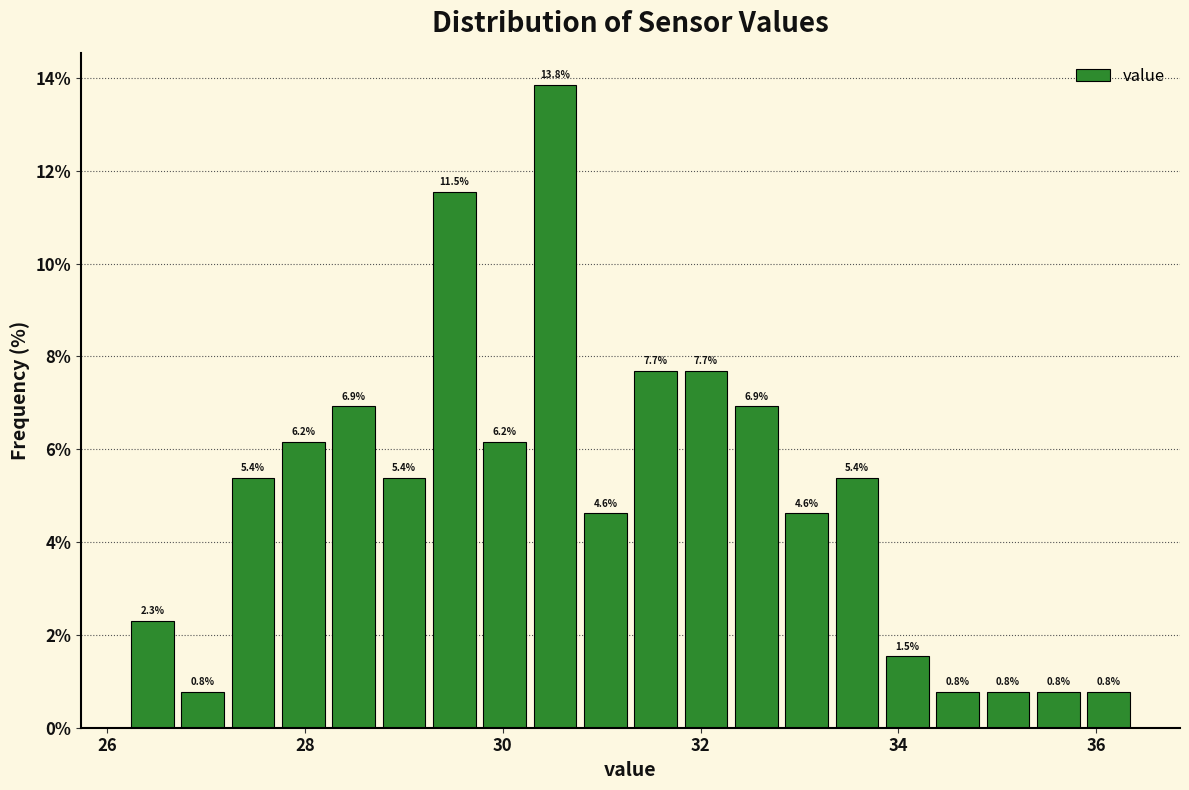

Around what value on the x-axis is the tallest bar? Give the approximate position of its centre, as read against the axis.

30.6